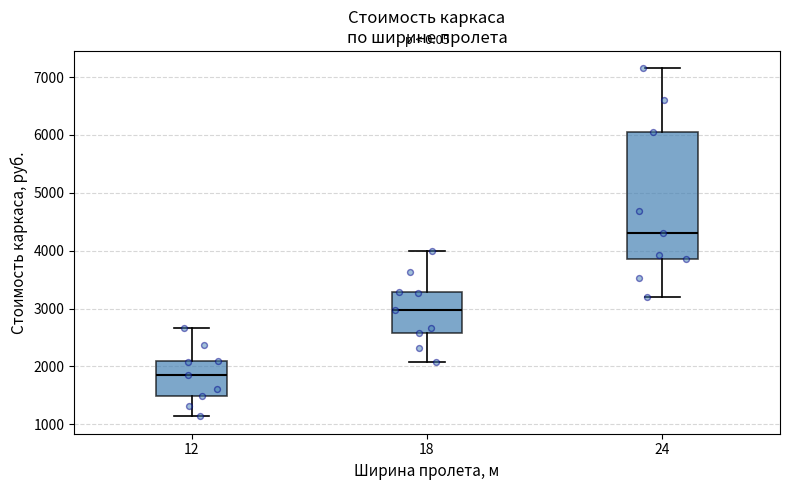

Reading left to right, read every box against the y-axis: the position of its median line, the range the box covers, and the ends of its whiskers. The values are not printed on the chart, so give them approximately, as read against the axis.

12: median 1800, box 1500 to 2100, whiskers 1100 to 2700
18: median 3000, box 2600 to 3300, whiskers 2100 to 4000
24: median 4300, box 3900 to 6100, whiskers 3200 to 7200